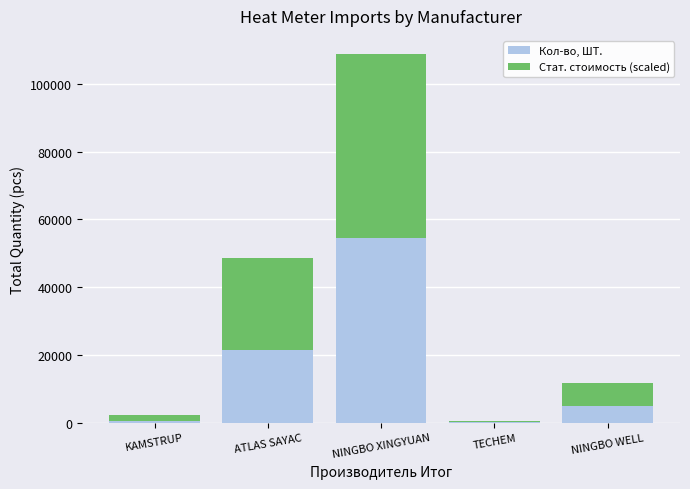

Where is Кол-во, ШТ. nearest to the value 27319?

ATLAS SAYAC